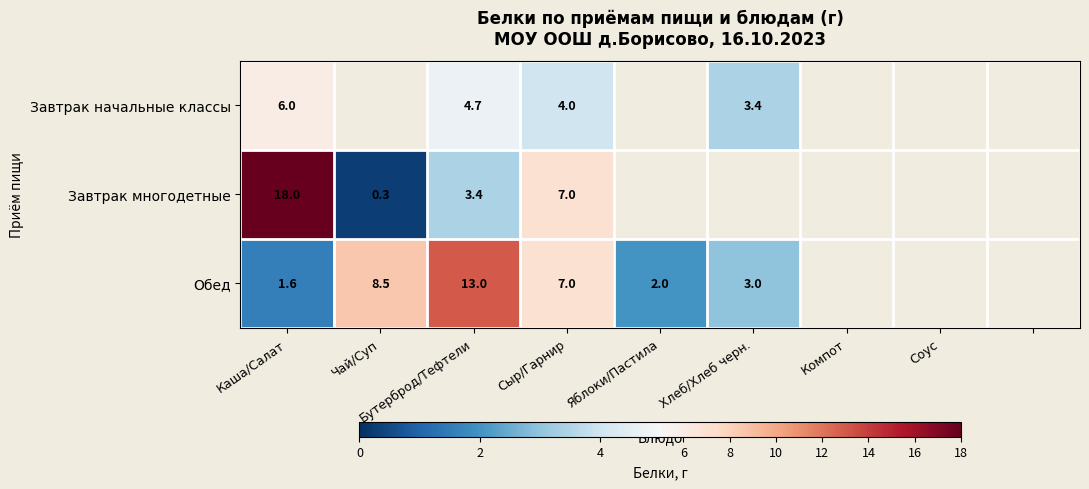

Is it true that Обед equals 7.0 at Сыр/Гарнир?

True